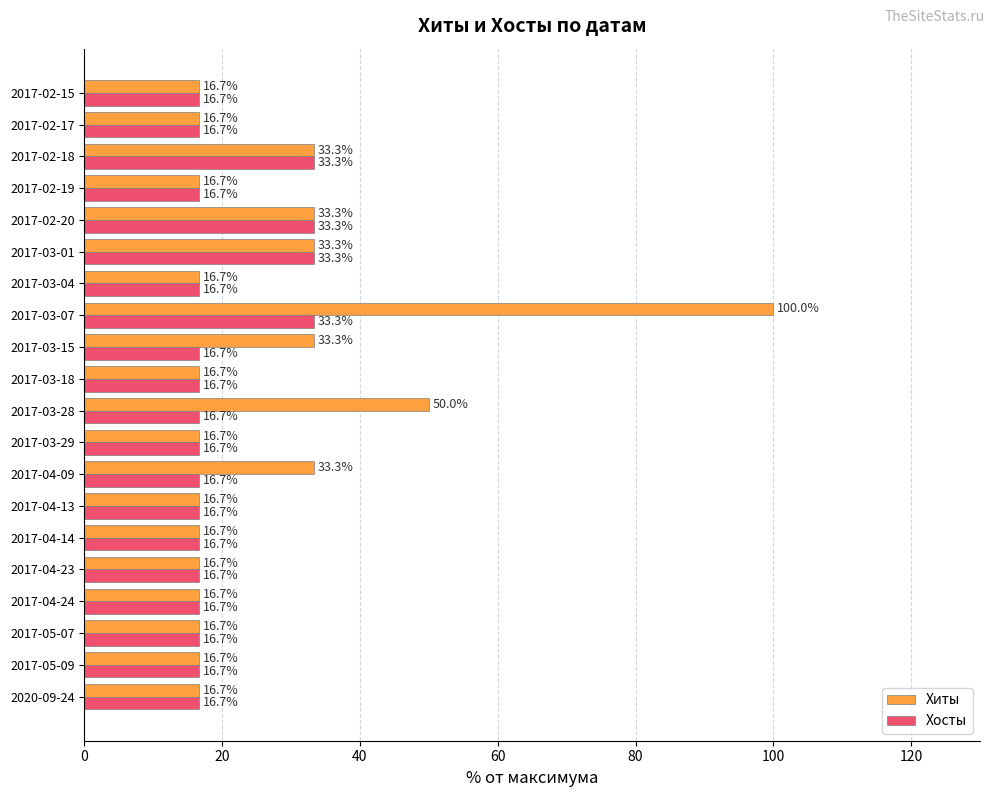

List the series in order of their peak value, lowest first.

Хосты, Хиты